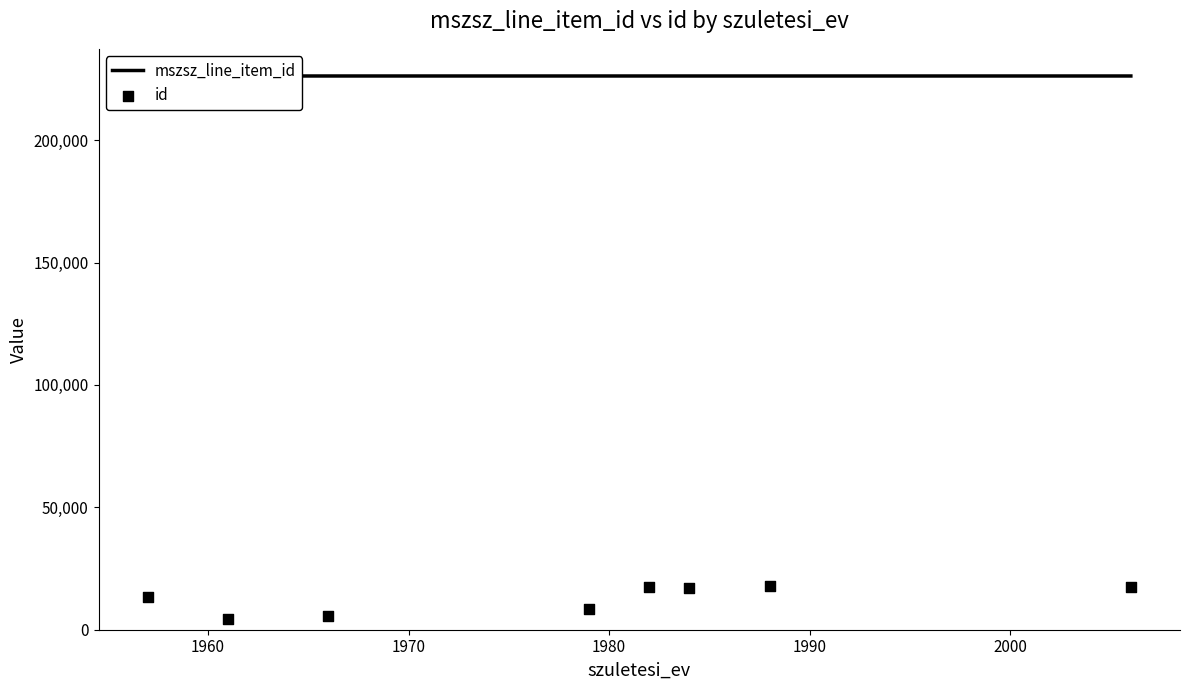

What is the total value across all series at 2000?

243282.0